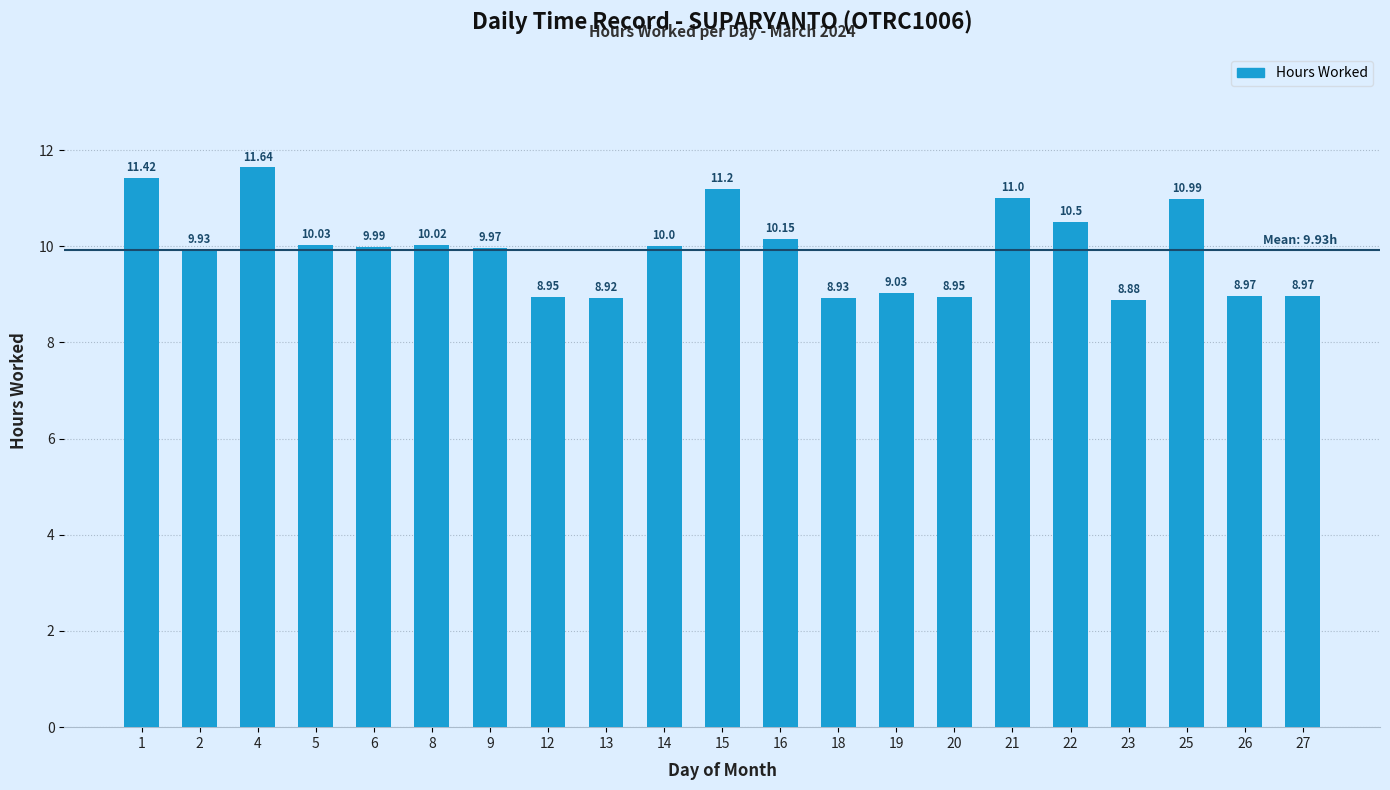

True or false: the data shows 8.9 at 18.

True